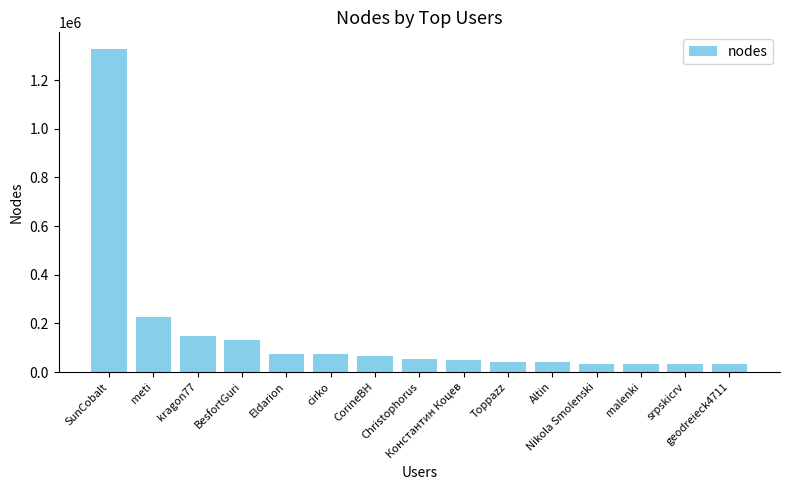

At which label is the value closest to 681149?

meti